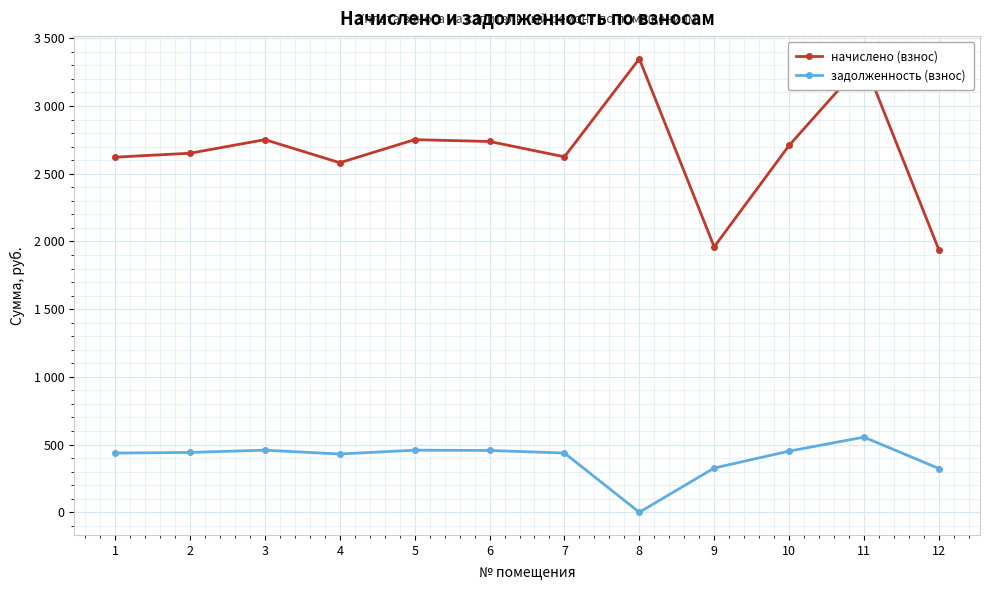

Reading right to left, transcribe all the data shown in this chart.

начислено (взнос): 12=1939.1	11=3329.8	10=2708.6	9=1960.1	8=3348.8	7=2624.9	6=2738.2	5=2751.7	4=2581.2	3=2751.7	2=2651.4	1=2622.5
задолженность (взнос): 12=323.2	11=555.0	10=451.4	9=326.7	8=0.0	7=437.5	6=456.4	5=458.6	4=430.2	3=458.6	2=441.9	1=437.1